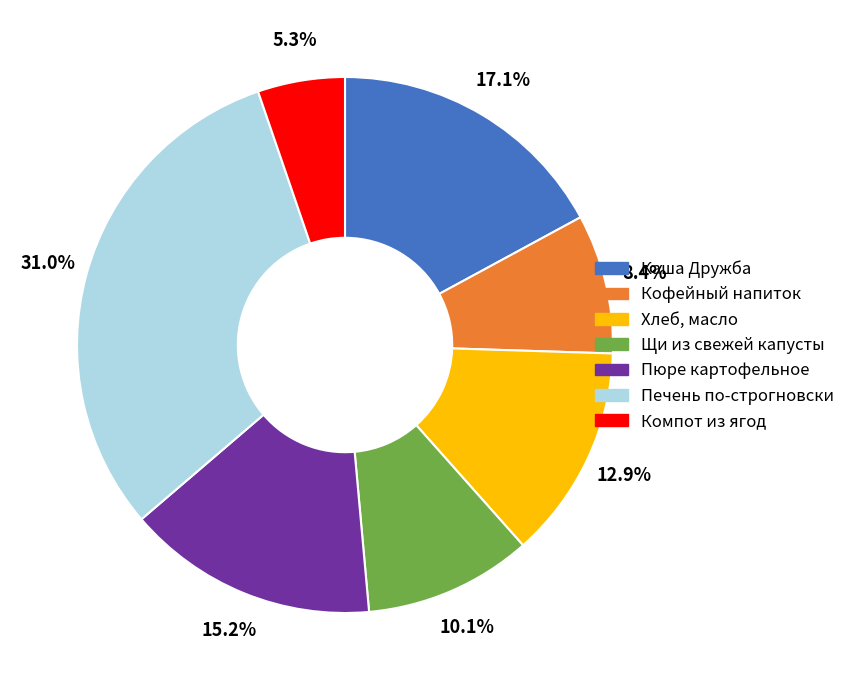

Is there any slice that represents more than half of the pie?

No